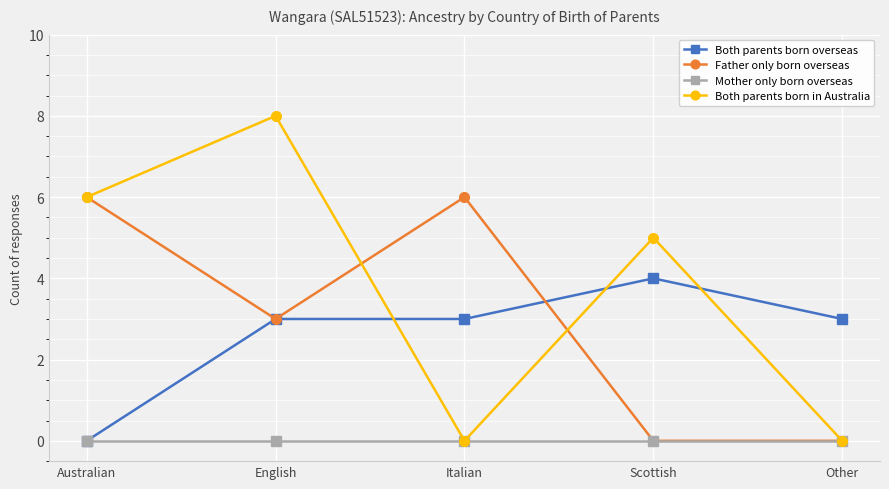

Reading left to right, what are all the values shown in this chart?

Both parents born overseas: Australian=0	English=3	Italian=3	Scottish=4	Other=3
Father only born overseas: Australian=6	English=3	Italian=6	Scottish=0	Other=0
Mother only born overseas: Australian=0	English=0	Italian=0	Scottish=0	Other=0
Both parents born in Australia: Australian=6	English=8	Italian=0	Scottish=5	Other=0